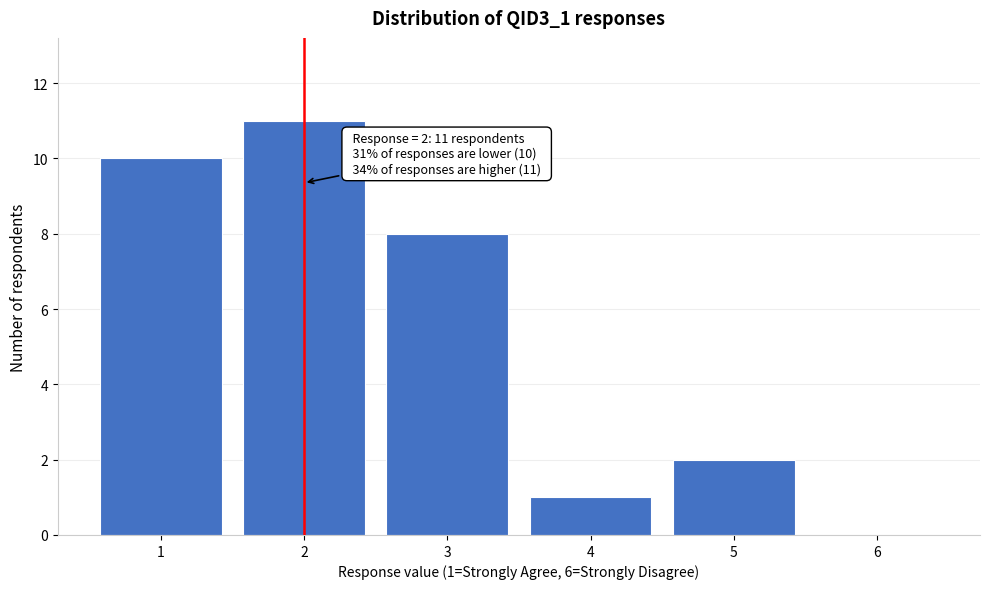

Reading left to right, extract all data points from this chart.

1=10	2=11	3=8	4=1	5=2	6=0